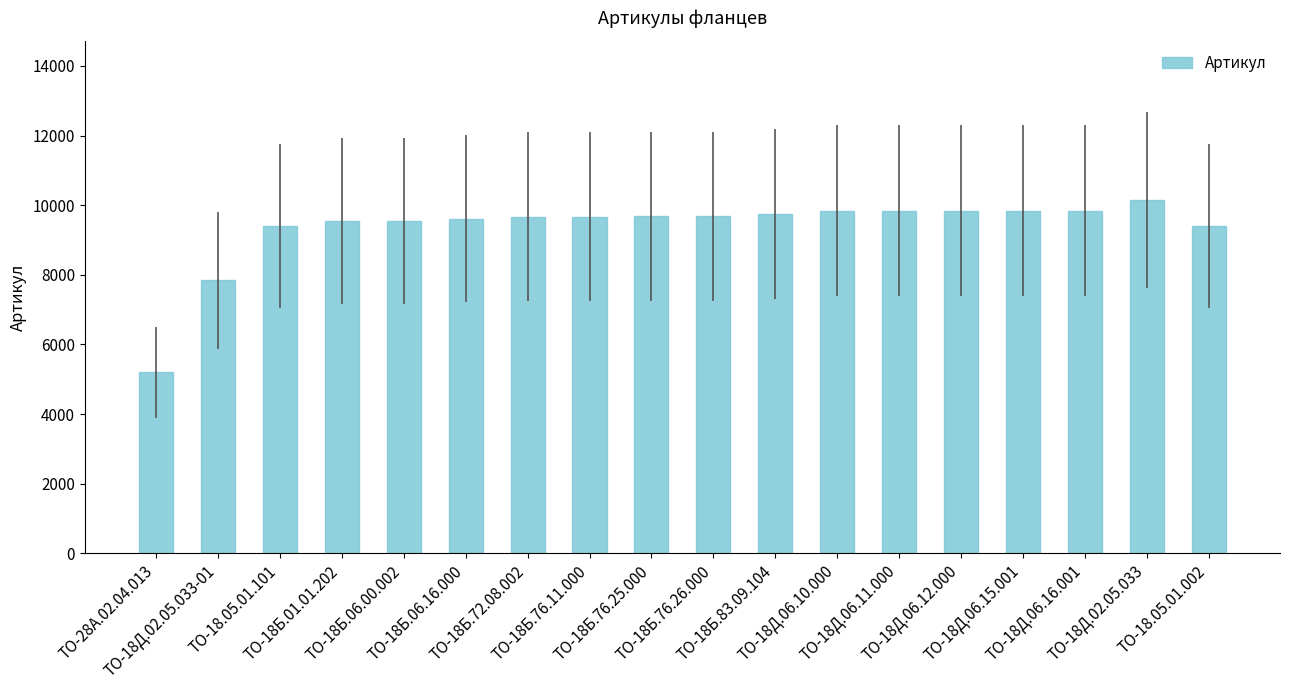

What is the label of the 4th bar from the left?

ТО-18Б.01.01.202